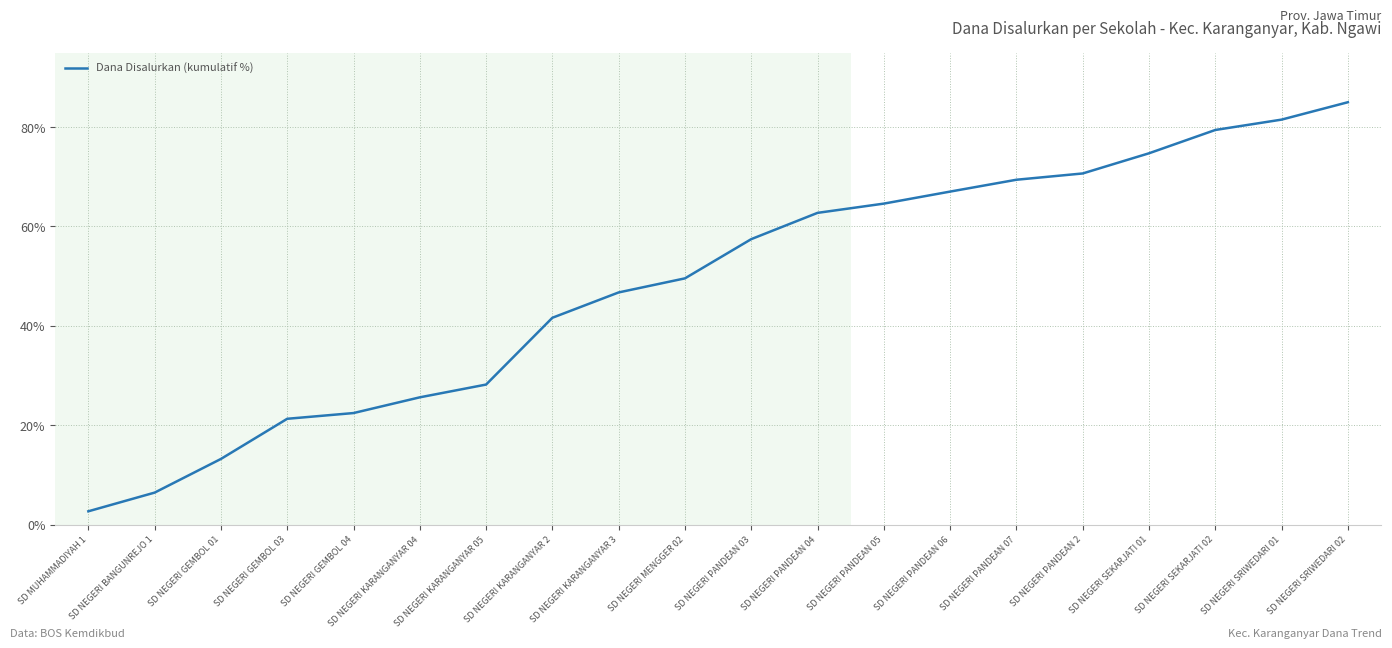

Which has a higher value, SD NEGERI SEKARJATI 02 or SD NEGERI SRIWEDARI 02?

SD NEGERI SRIWEDARI 02